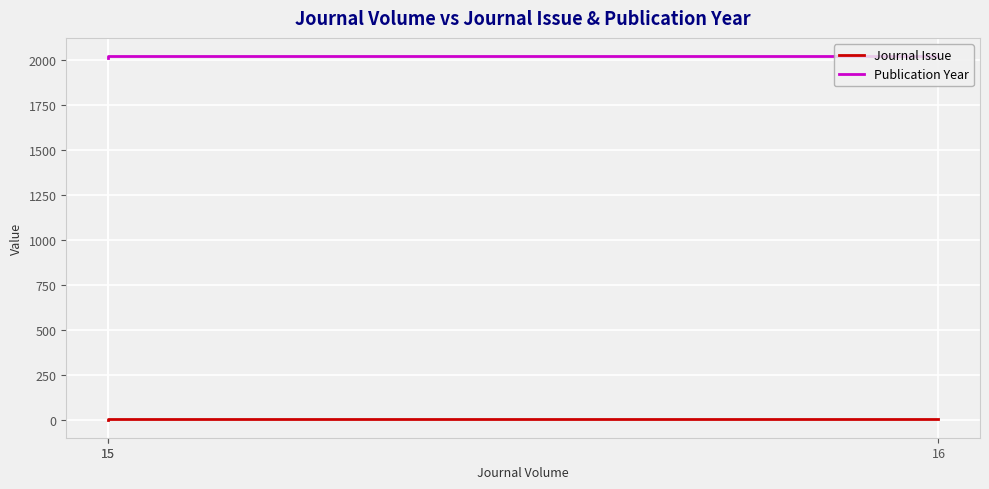

What are all the series names shown in the legend?

Journal Issue, Publication Year